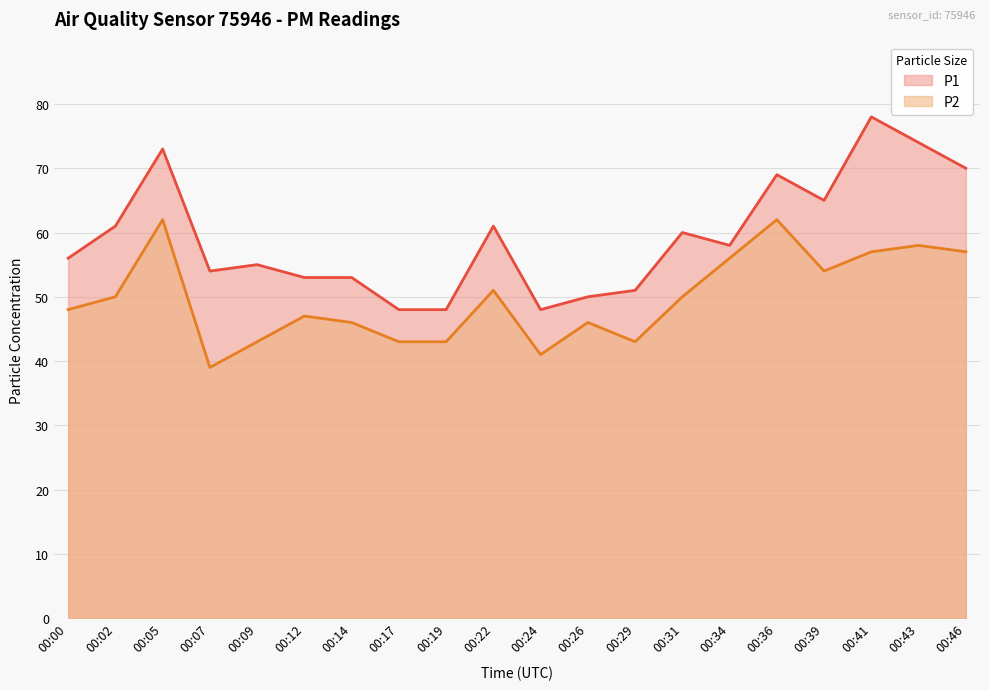

Is it true that P2 equals 14 at 00:26?

False